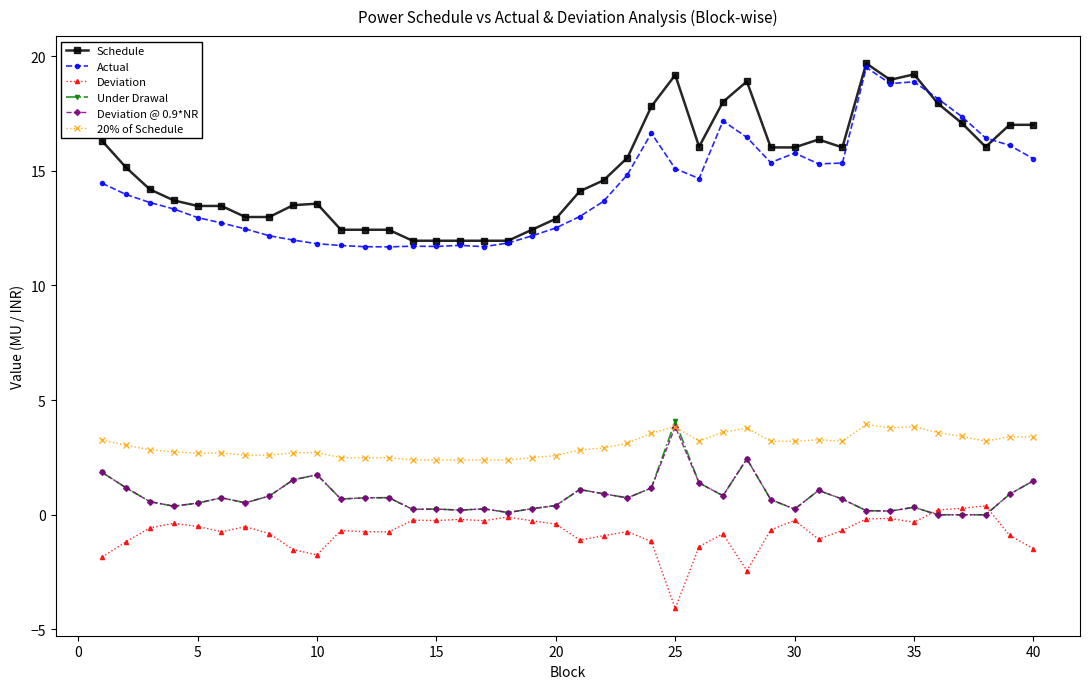

What is the value of the Actual point at the 16th from the left?

11.7